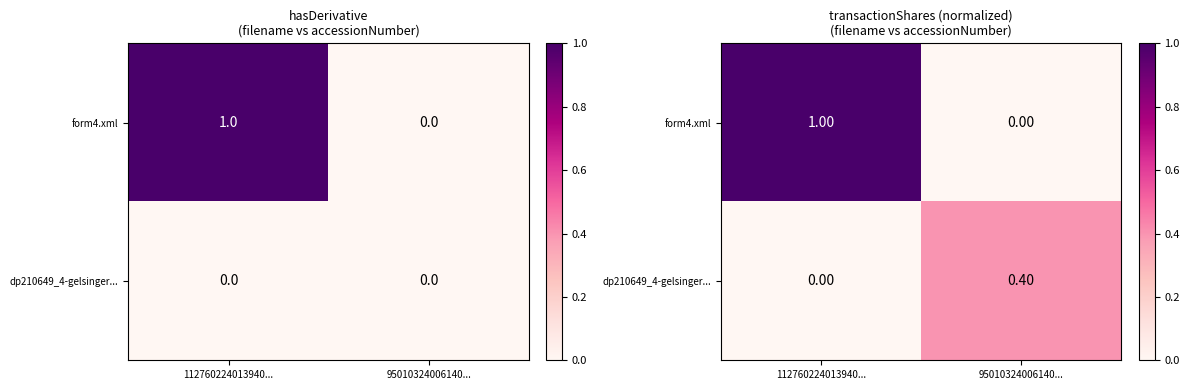

What is the total value across all series at 95010324006140...?

0.4